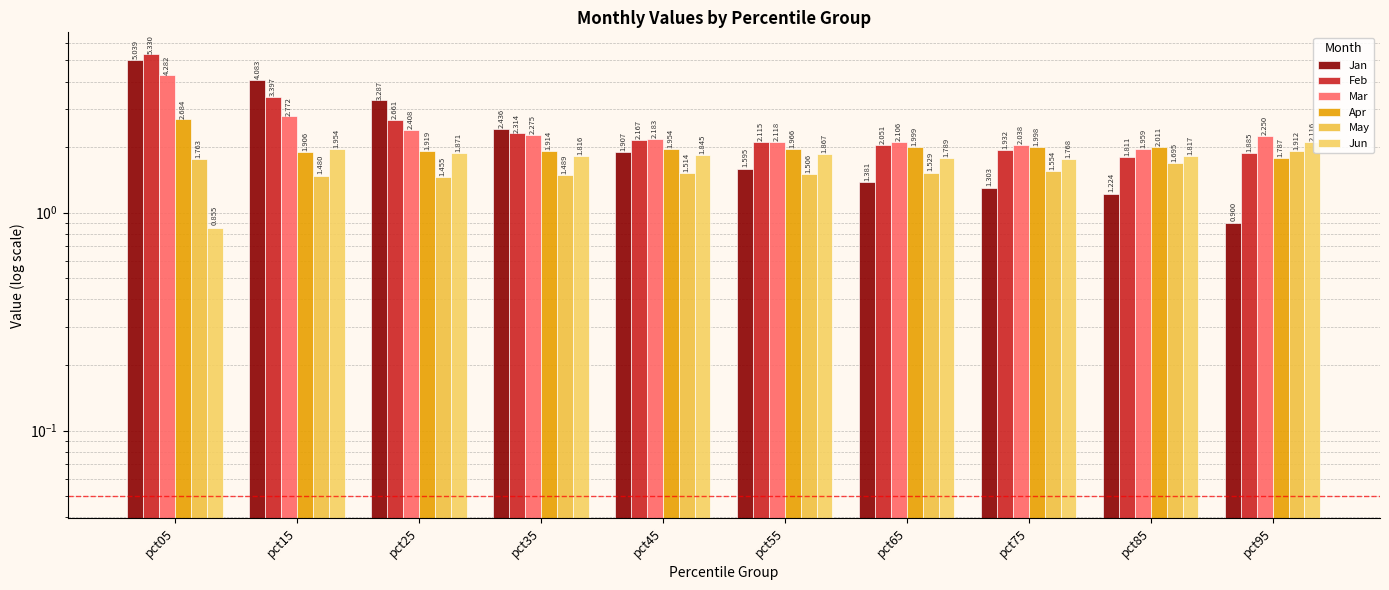

What is the smallest value displayed?

0.9